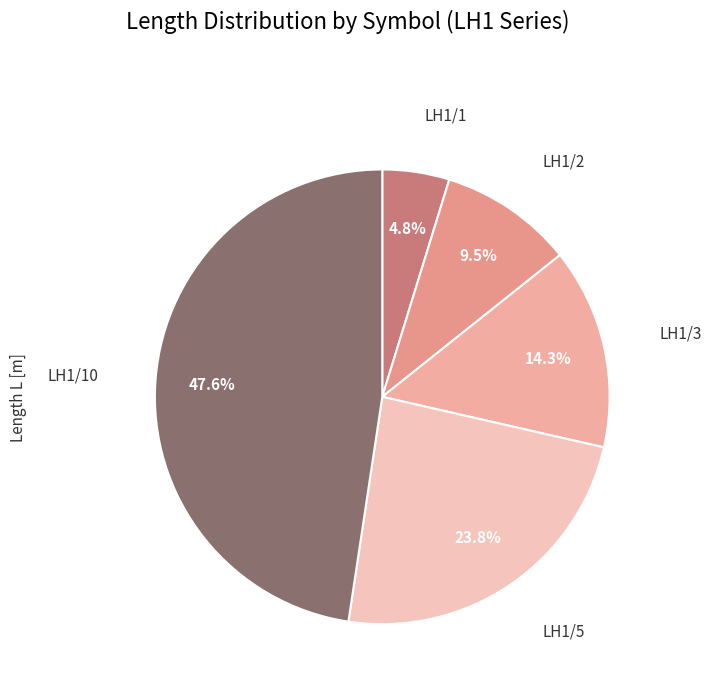

Rank the categories by value from highest to lowest.

LH1/10, LH1/5, LH1/3, LH1/2, LH1/1